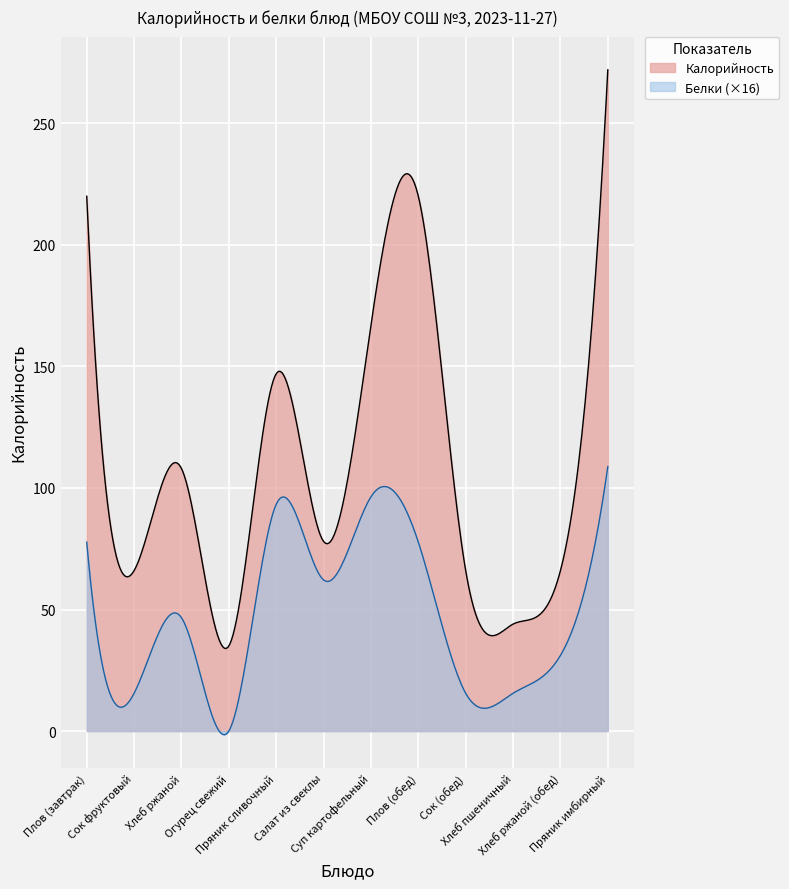

Reading left to right, what are all the values shown in this chart?

Калорийность: Плов (завтрак)=220.0	Сок фруктовый=66.0	Хлеб ржаной=108.0	Огурец свежий=35.0	Пряник сливочный=147.0	Салат из свеклы=78.0	Суп картофельный=167.0	Плов (обед)=220.0	Сок (обед)=66.0	Хлеб пшеничный=44.0	Хлеб ржаной (обед)=66.0	Пряник имбирный=272.0
Белки: Плов (завтрак)=5.0	Сок фруктовый=1.0	Хлеб ржаной=3.0	Огурец свежий=0.0	Пряник сливочный=6.0	Салат из свеклы=4.0	Суп картофельный=6.2	Плов (обед)=5.0	Сок (обед)=1.0	Хлеб пшеничный=1.0	Хлеб ржаной (обед)=2.0	Пряник имбирный=7.0